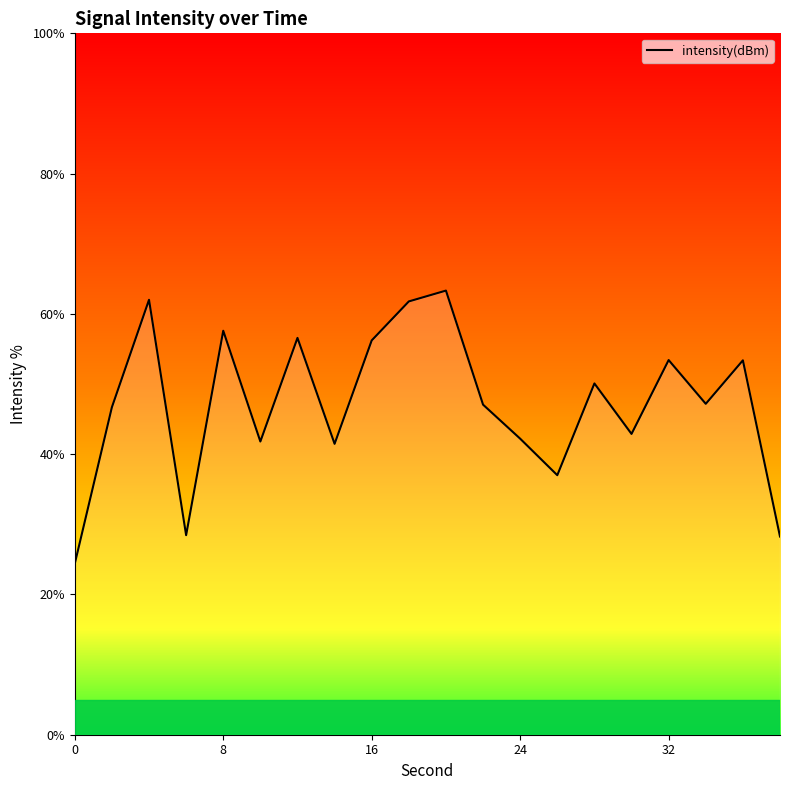

What is the difference between the maximum and minimum values?

38.9